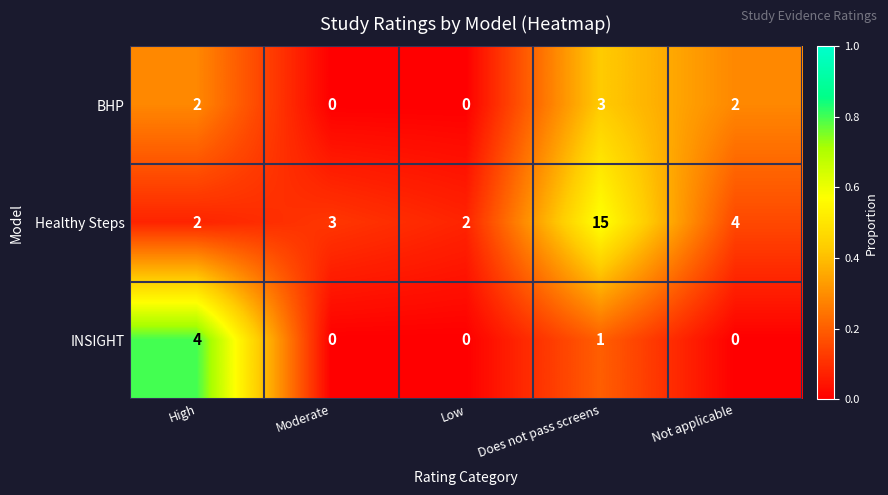

Reading right to left, transcribe all the data shown in this chart.

BHP: 2	3	0	0	2
Healthy Steps: 4	15	2	3	2
INSIGHT: 0	1	0	0	4